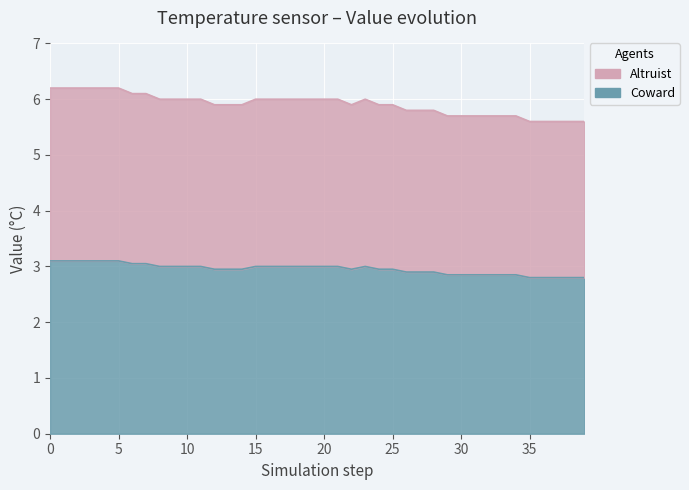

Read the Altruist value at 2.

3.1